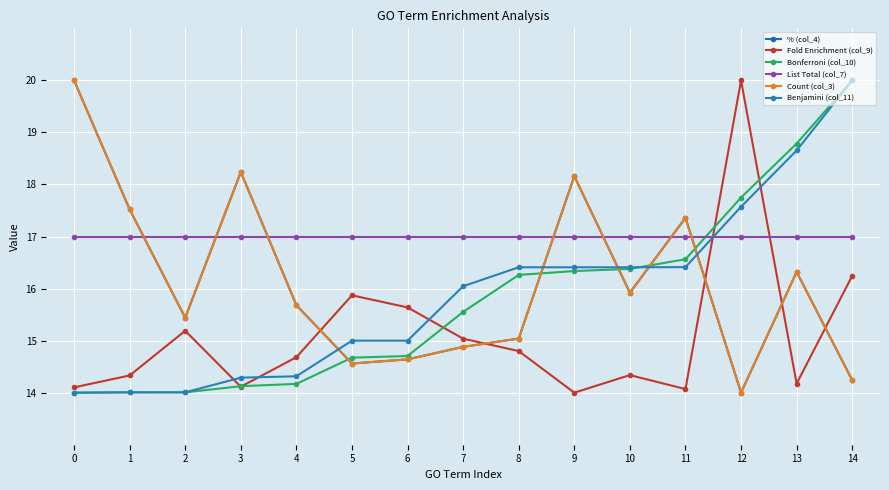

At which category is the sum across all series the highest?

14